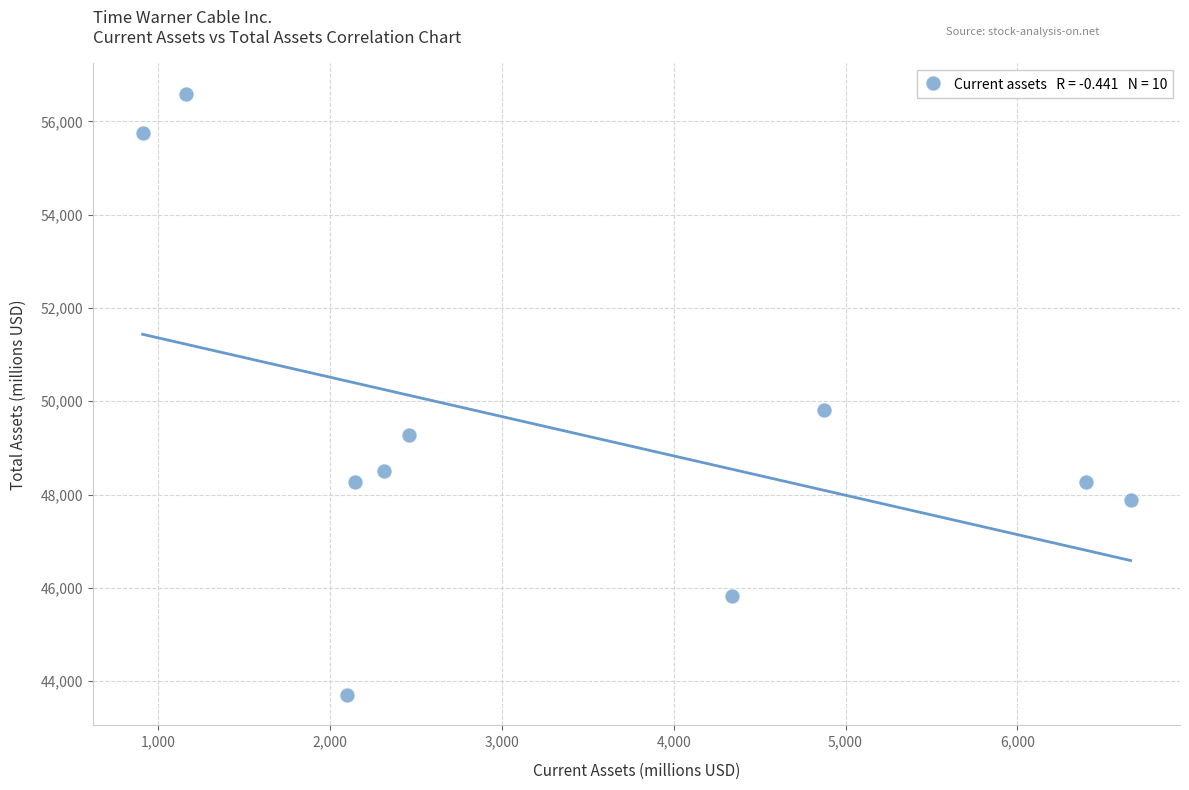

What is the average Y value?

49388